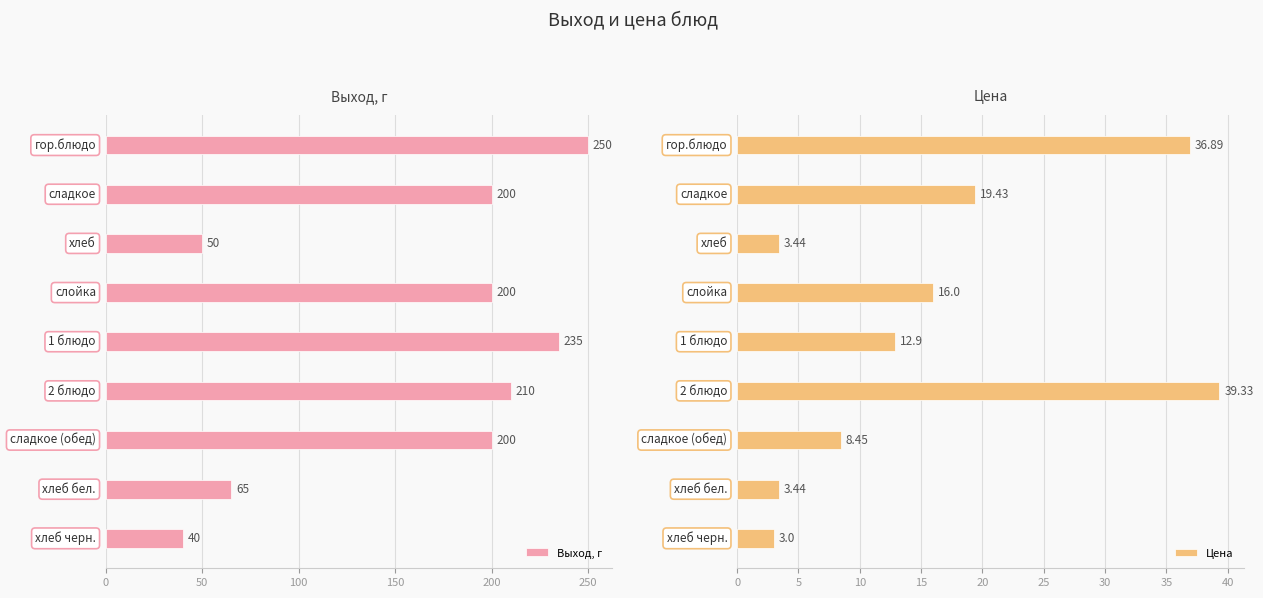

Reading left to right, transcribe all the data shown in this chart.

Выход, г: 250.0	200.0	50.0	200.0	235.0	210.0	200.0	65.0	40.0
Цена: 36.9	19.4	3.4	16.0	12.9	39.3	8.4	3.4	3.0